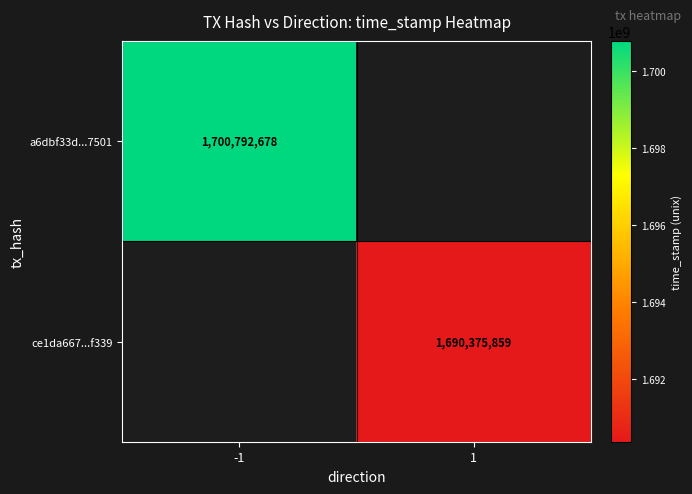

At how many categories does at least one series exceed 1699686907?

1